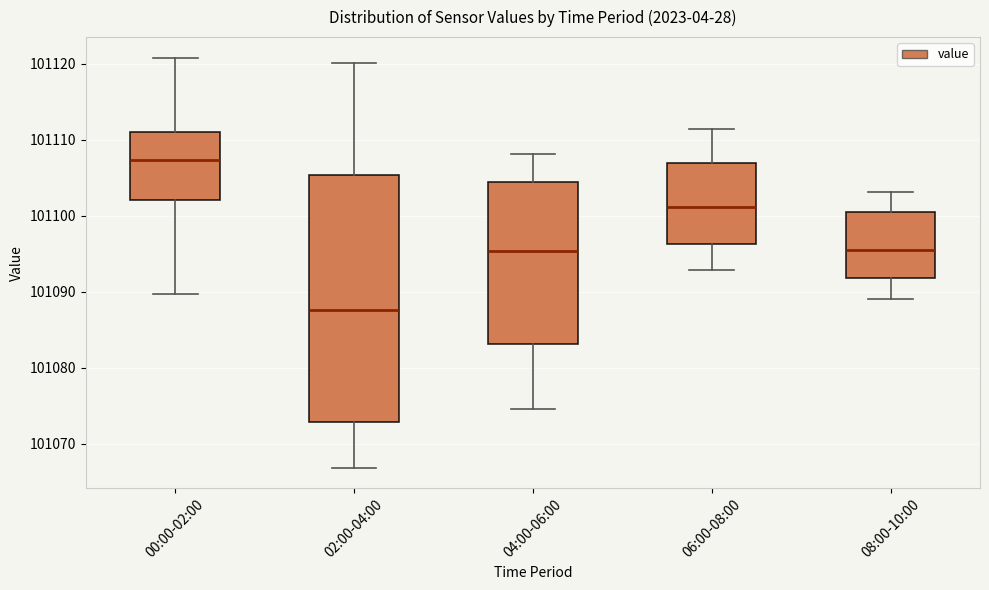

Which box is the tallest, from its lower edge to its upper edge?

02:00-04:00